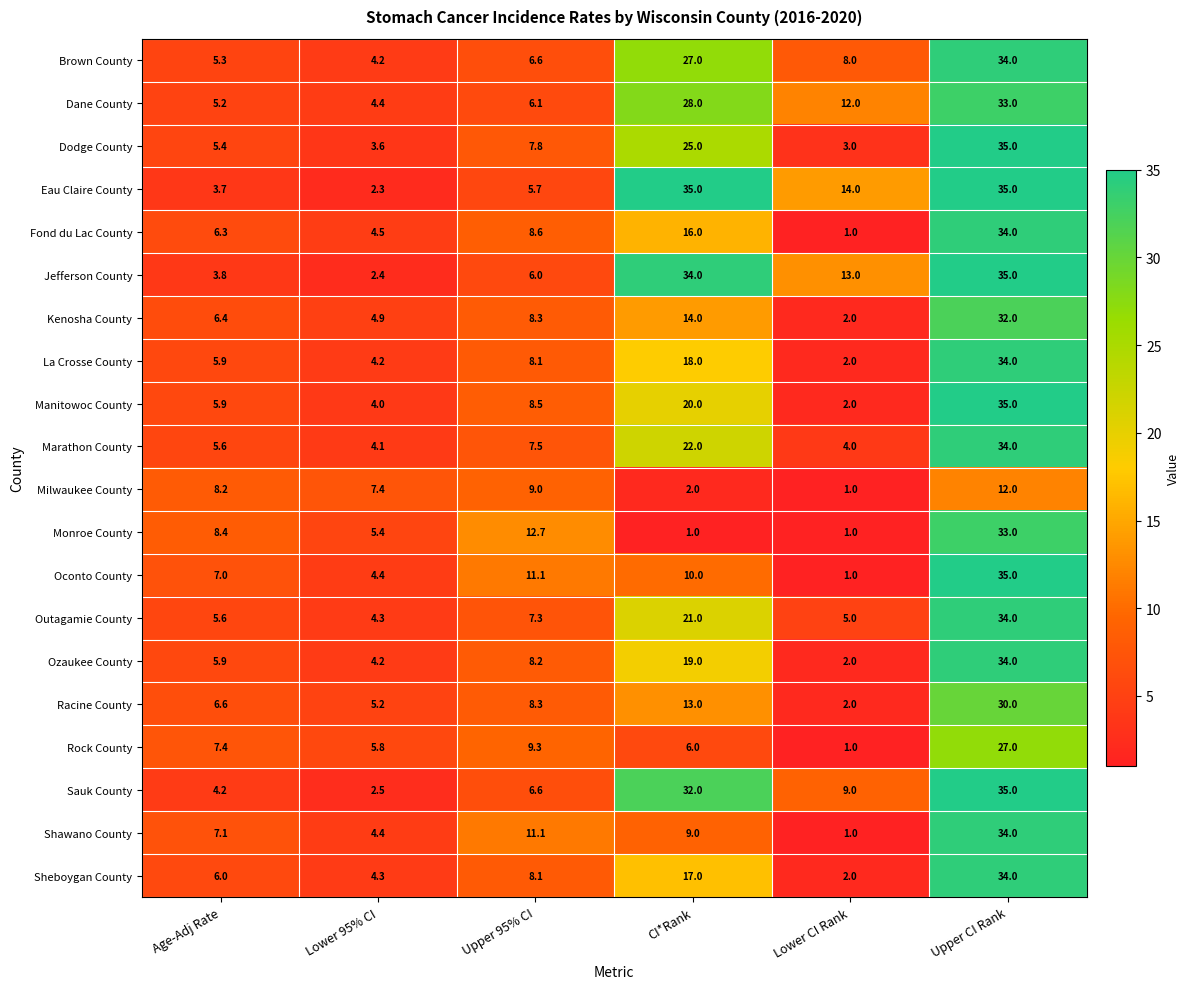

Is the value of Marathon County at Lower 95% CI greater than the value of Jefferson County at Lower 95% CI?

Yes